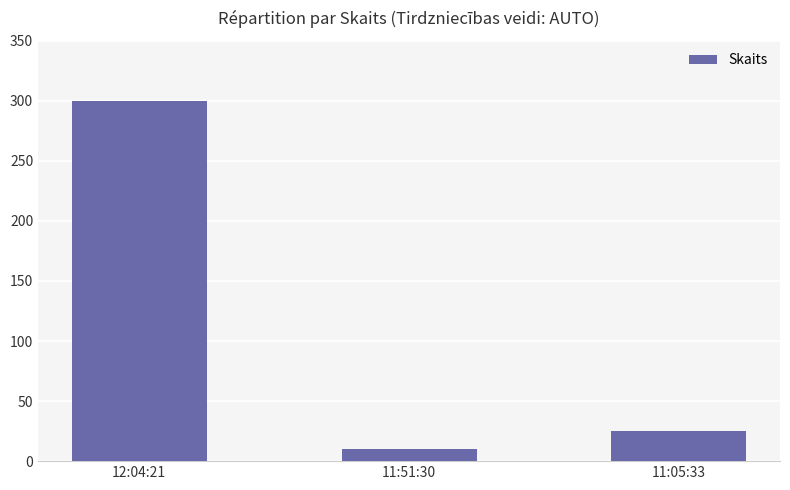

List the labels in order of value, smallest first.

11:51:30, 11:05:33, 12:04:21